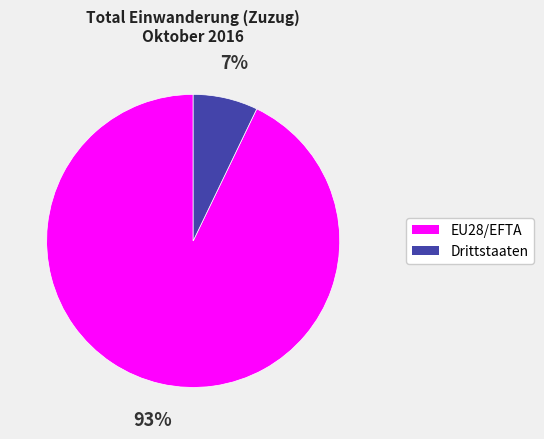

Rank the categories by value from lowest to highest.

Drittstaaten, EU28/EFTA